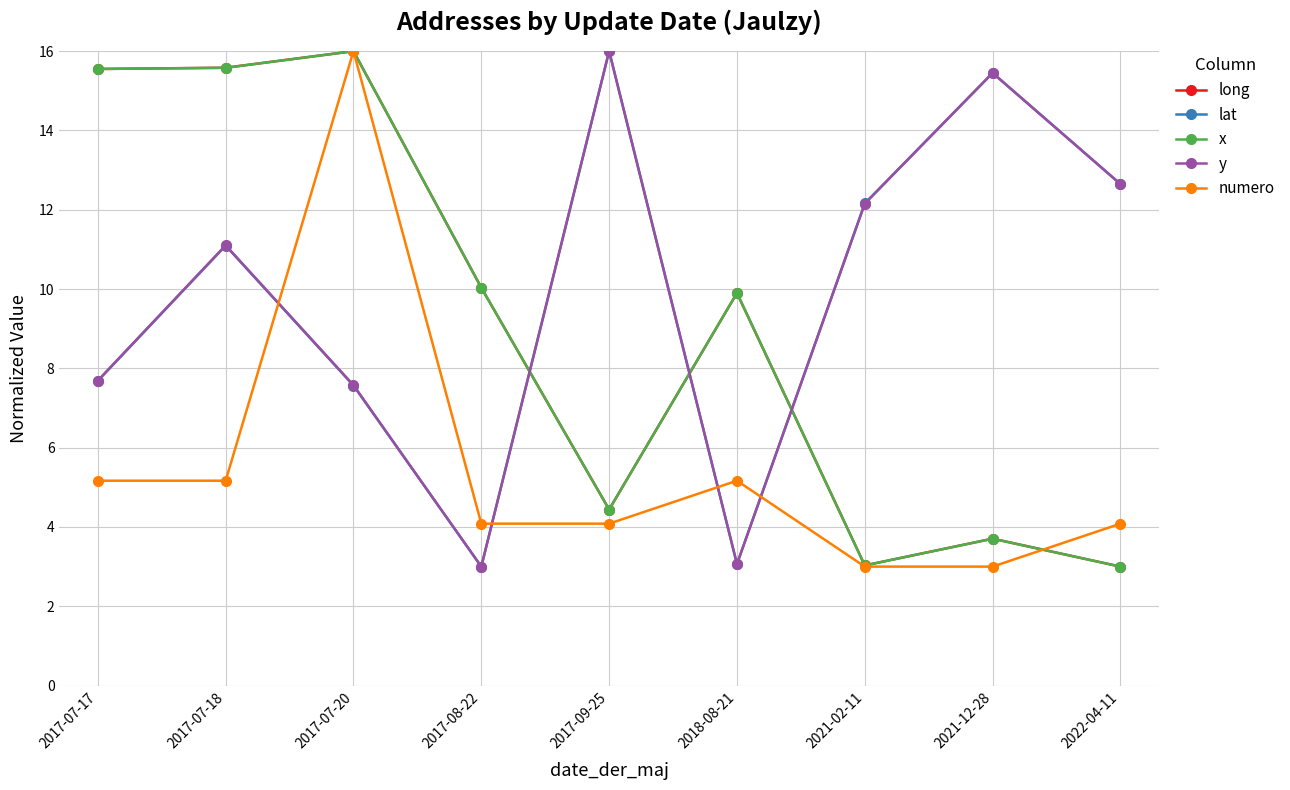

In numero, how many points are higher than both neighbors (excluding endpoints)?

2